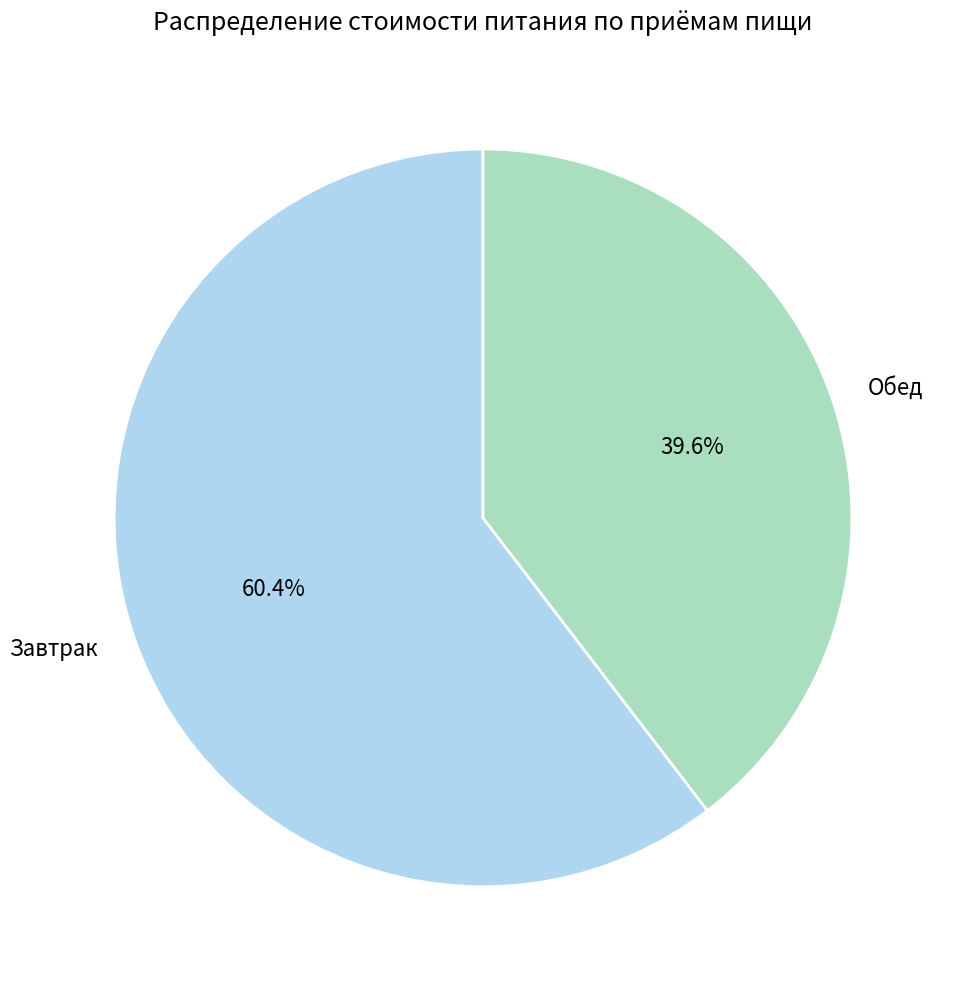

What is the ratio of the value at Завтрак to the value at Обед?

1.5